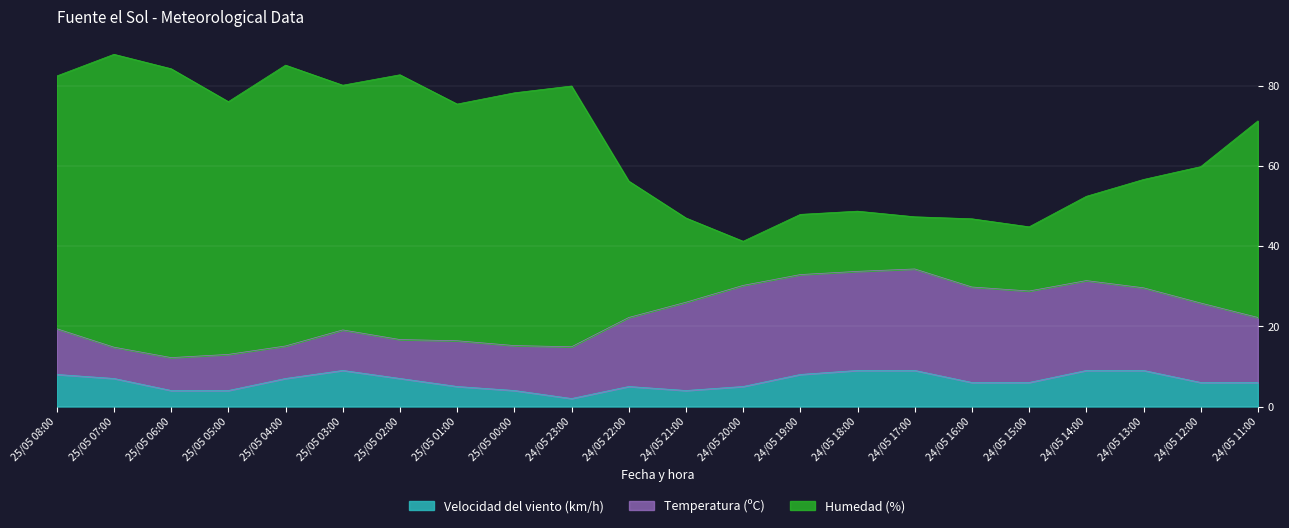

What is the total value across all series at 25/05 07:00?

87.8